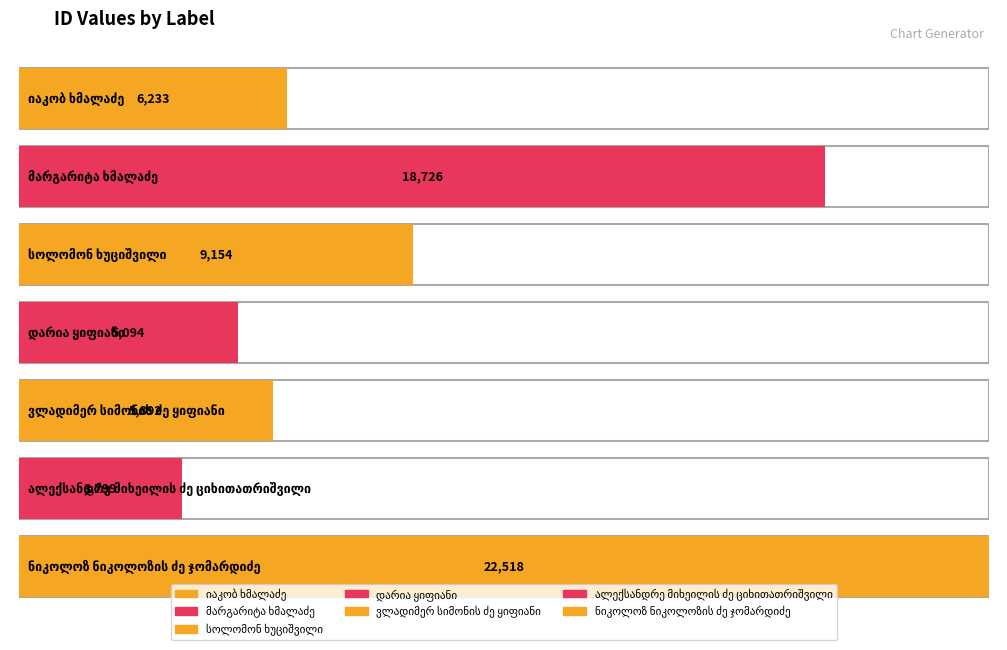

What is the label of the 3rd bar from the right?

ვლადიმერ სიმონის ძე ყიფიანი